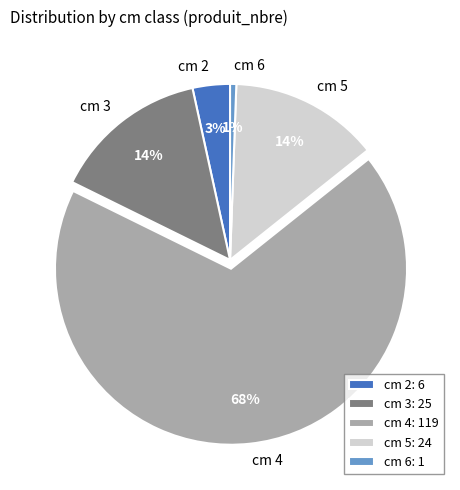

To the nearest percent, what percentage of the pie is cm 2?

3%